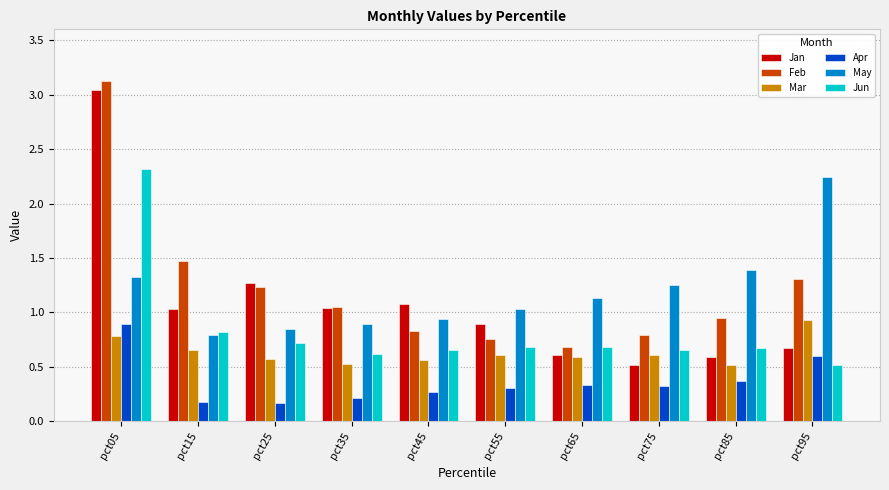

At how many categories does at least one series exceed 0?

10